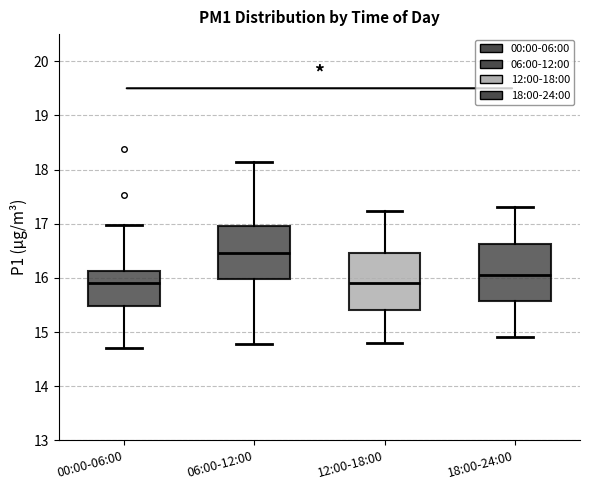

Reading left to right, transcribe this box plot: for each box, give where its median line is, the range the box spans, and where its two whiskers end, as read against the y-axis. The values are not printed on the chart, so give them approximately, as read against the axis.

00:00-06:00: median 15.9, box 15.5 to 16.1, whiskers 14.7 to 17.0
06:00-12:00: median 16.5, box 16.0 to 17.0, whiskers 14.8 to 18.1
12:00-18:00: median 15.9, box 15.4 to 16.5, whiskers 14.8 to 17.2
18:00-24:00: median 16.1, box 15.6 to 16.6, whiskers 14.9 to 17.3